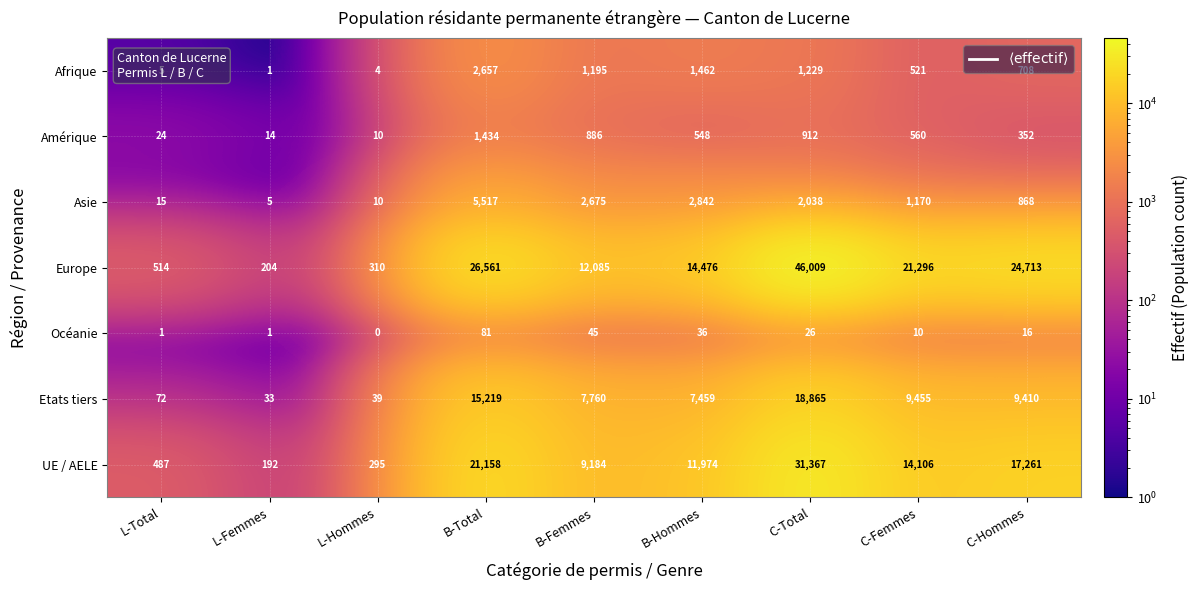

What is the sum of all Afrique values?

7782